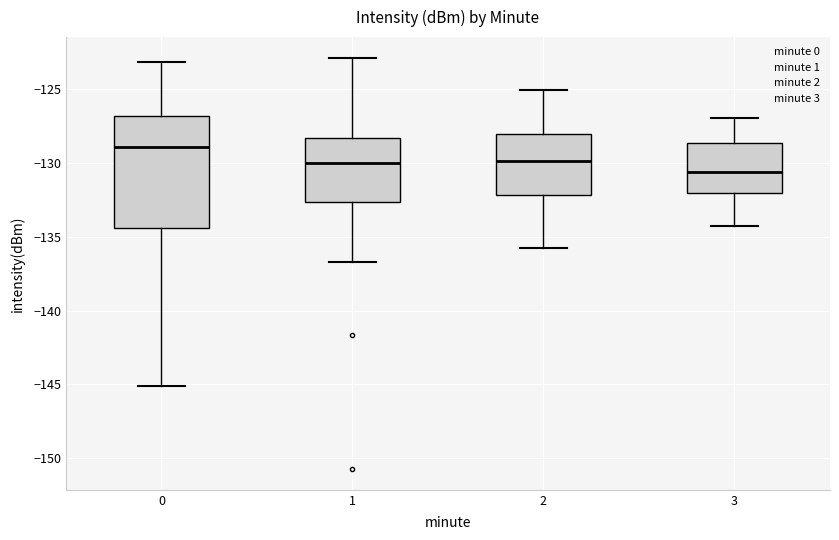

Reading left to right, read every box against the y-axis: the position of its median line, the range the box covers, and the ends of its whiskers. The values are not printed on the chart, so give them approximately, as read against the axis.

0: median -129.0, box -134.5 to -127.0, whiskers -145.0 to -123.0
1: median -130.0, box -132.5 to -128.5, whiskers -136.5 to -123.0
2: median -130.0, box -132.0 to -128.0, whiskers -136.0 to -125.0
3: median -130.5, box -132.0 to -128.5, whiskers -134.5 to -127.0